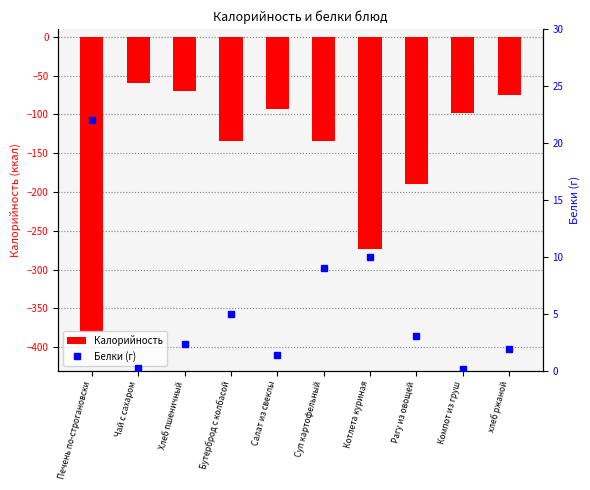

Rank the series at Салат из свеклы from highest to lowest value.

Белки (г), Калорийность